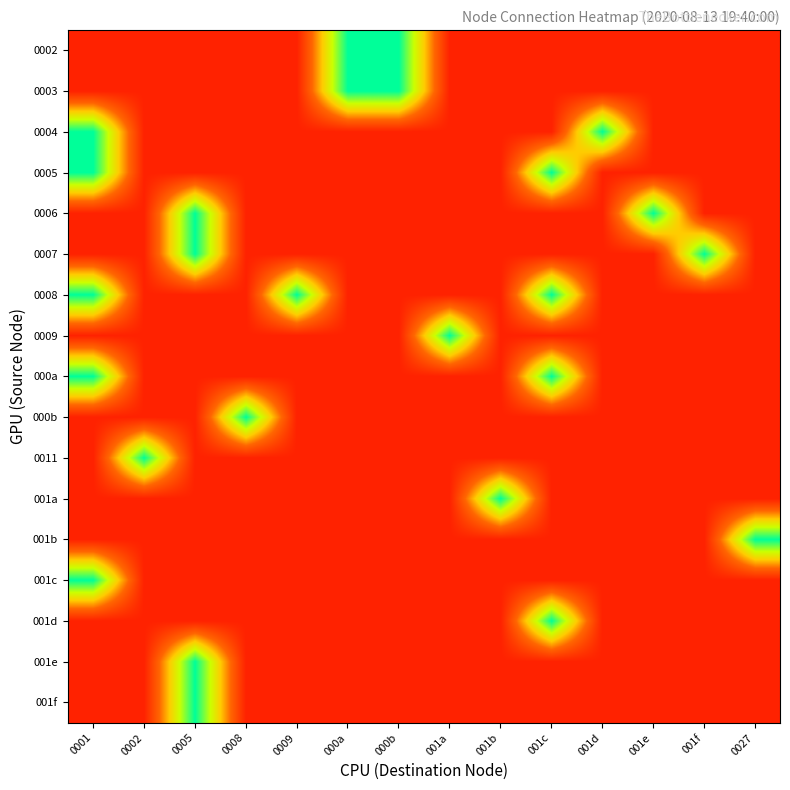

What is the total value across all series at 001f?

1